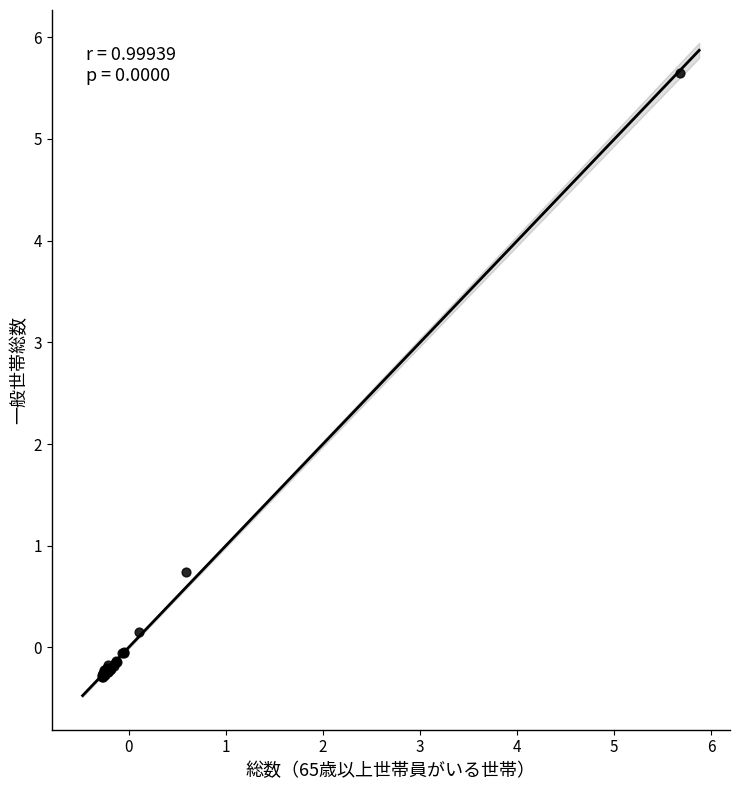

What Y value in the scatter plot is closest to 2?

0.7